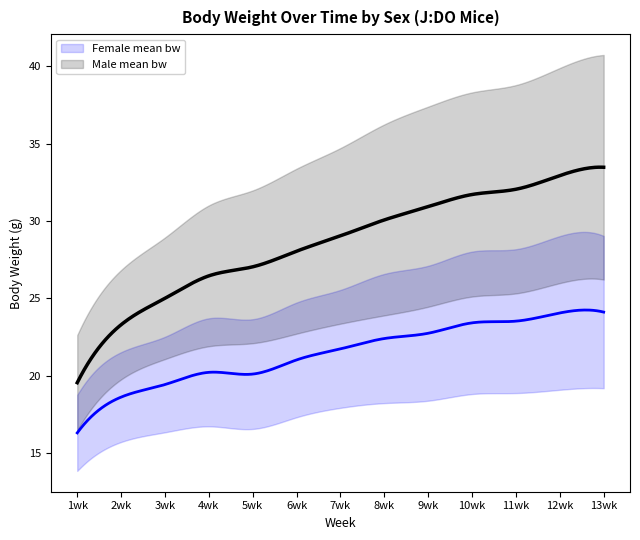

What position from the right is 6wk?

8